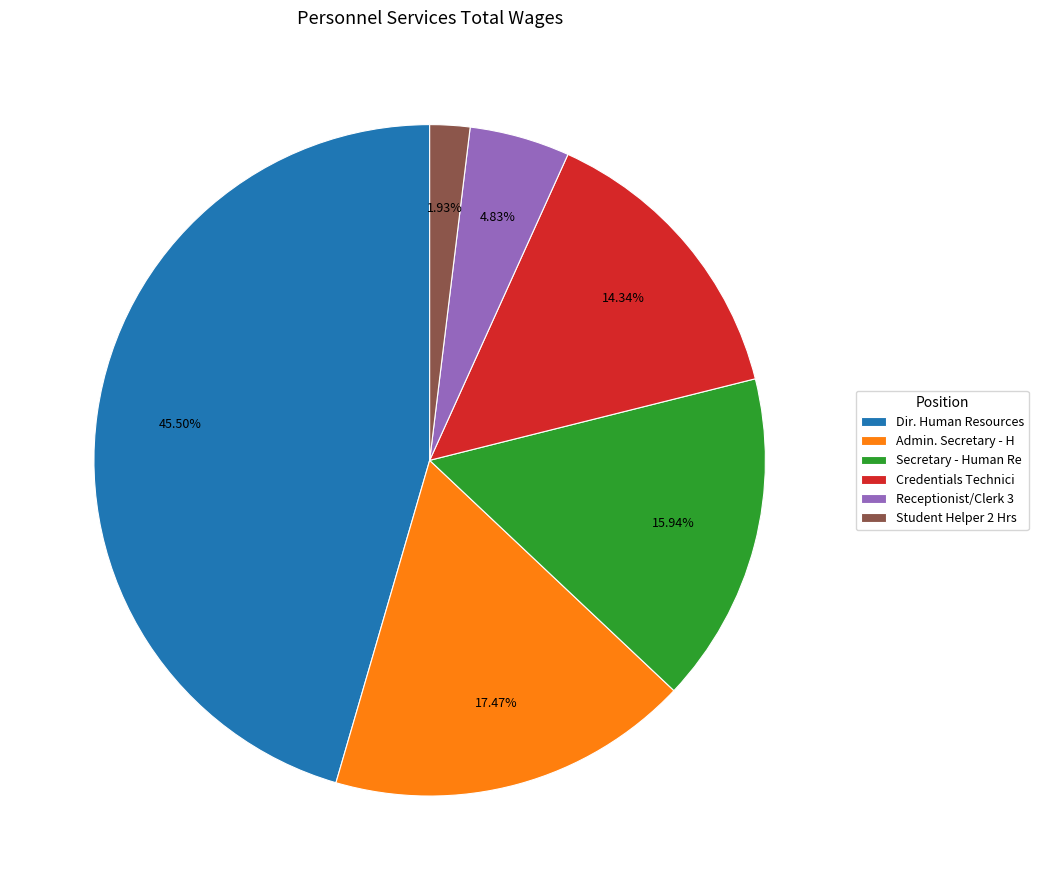

To the nearest percent, what portion does Admin. Secretary - H represent?

17%